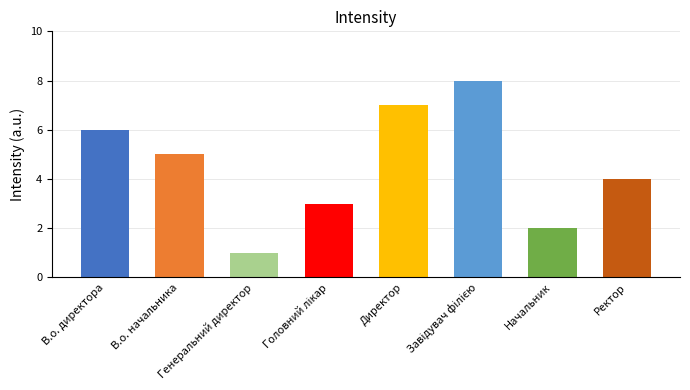

Does the chart contain any negative values?

No